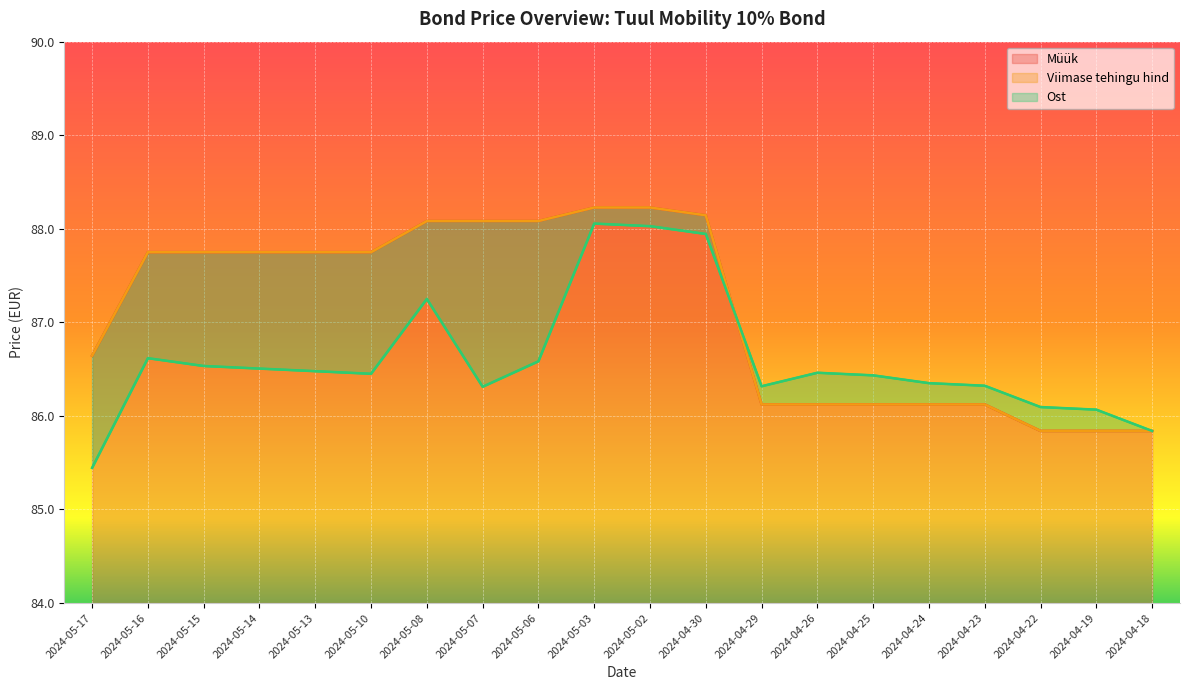

How many values in the Ost series are below 86?

2